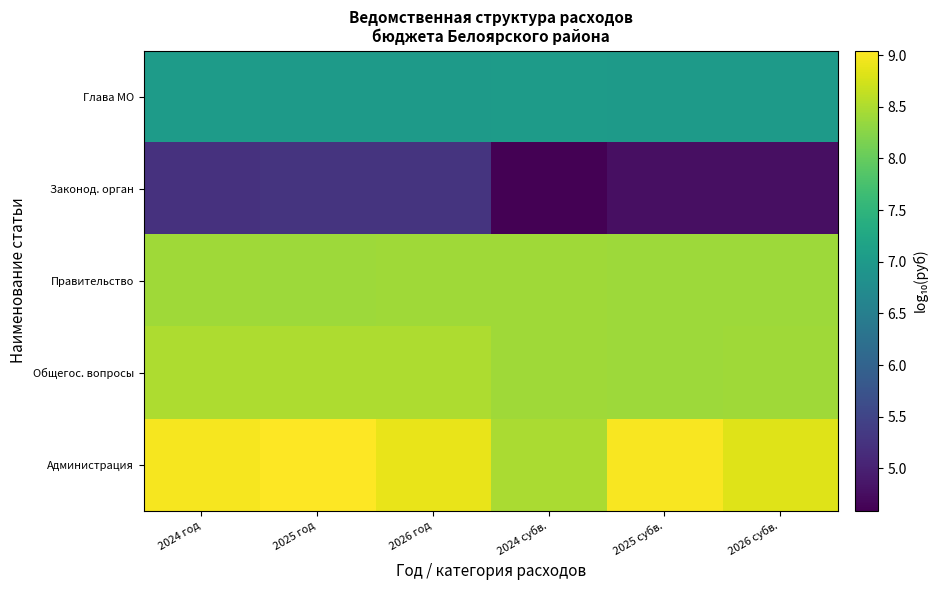

At 2025 год, list the series in order from largest to smallest.

Администрация, Общегос. вопросы, Правительство, Глава МО, Законод. орган